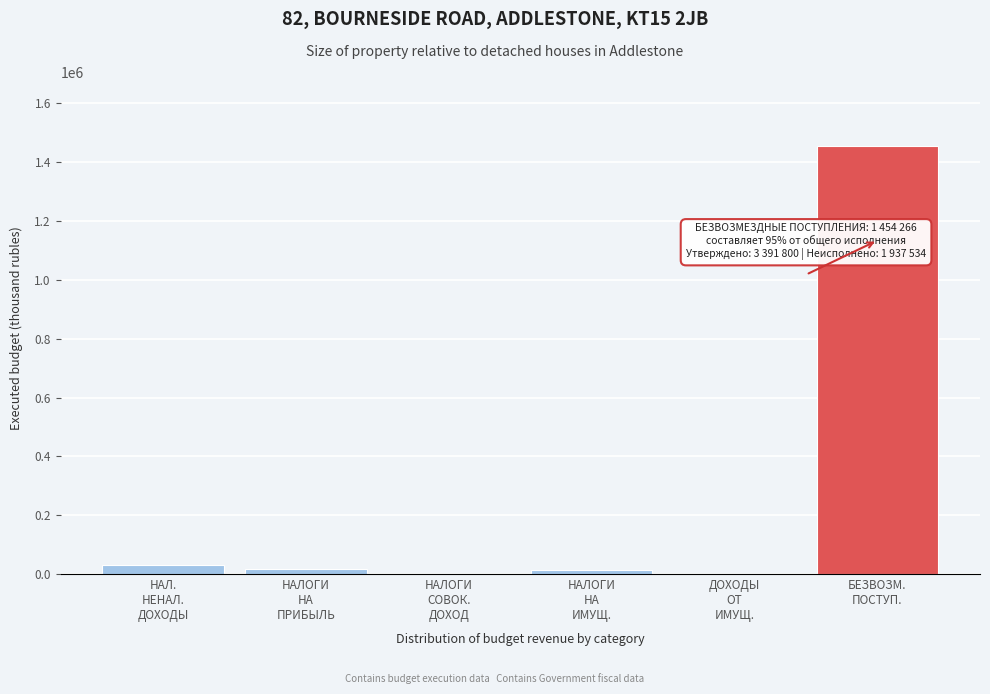

What is the maximum value shown in the chart?

1454266.0